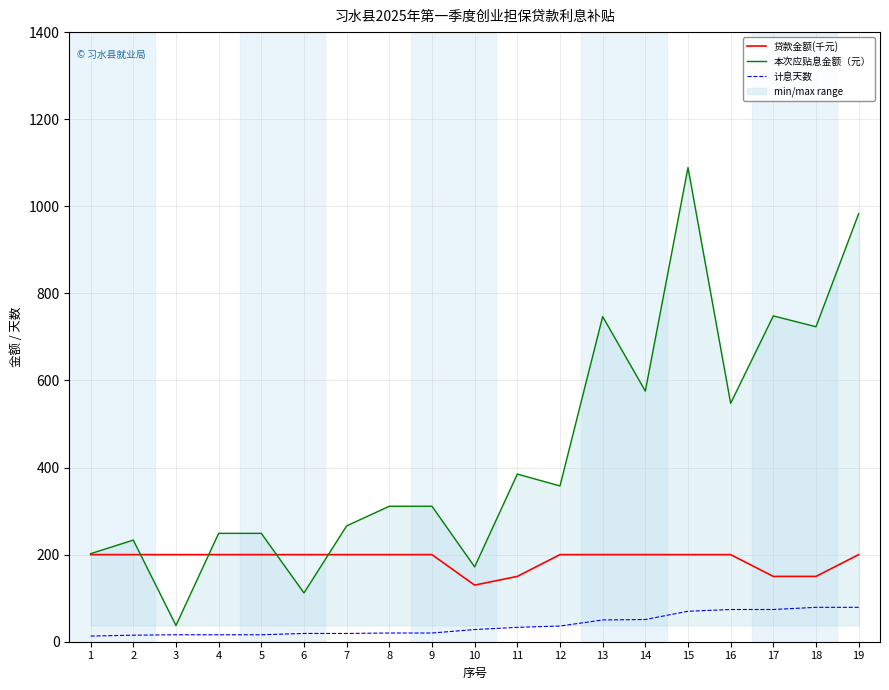

Which series has the largest total across all categories?

本次应贴息金额（元）